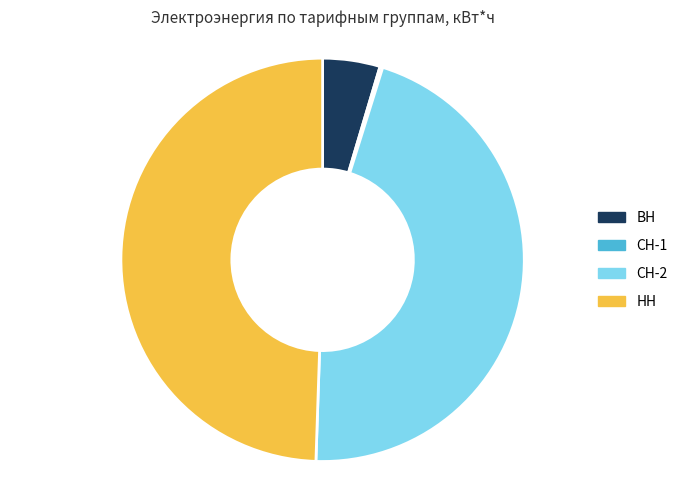

Is there a majority slice in this chart?

No